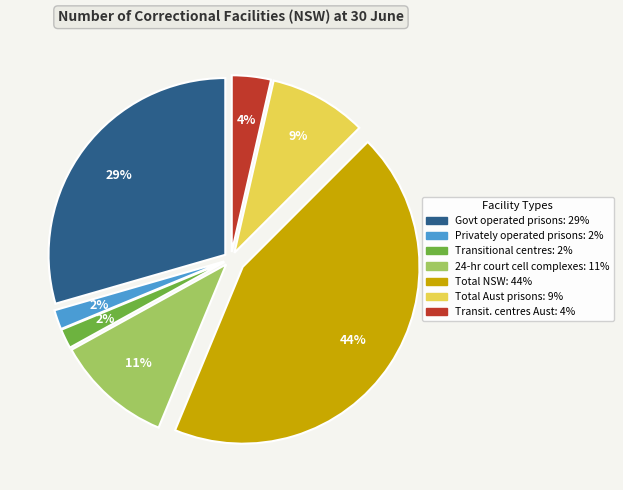

Is there a majority slice in this chart?

No